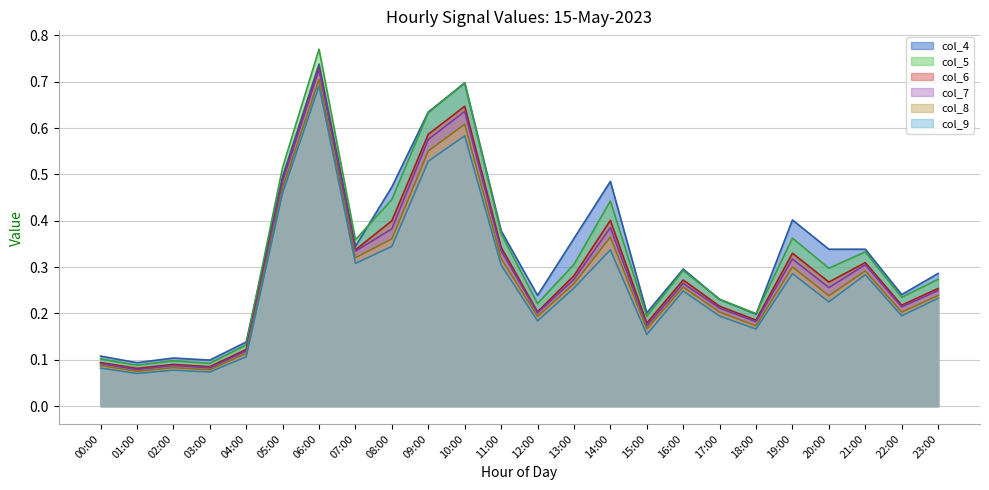

The value of col_4 at 01:00 is 0.2. True or false?

False